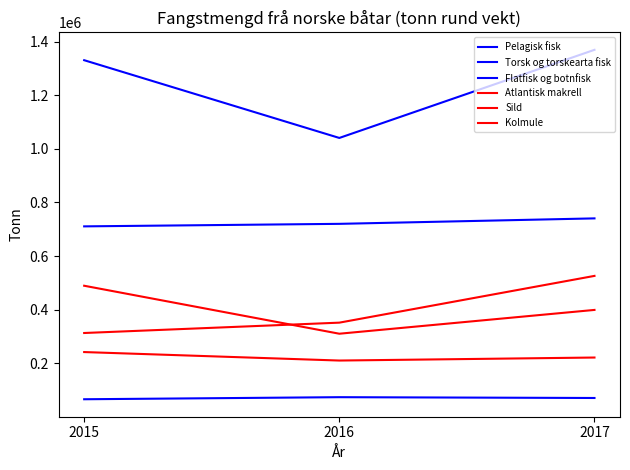

Does the chart have visible grid lines?

No